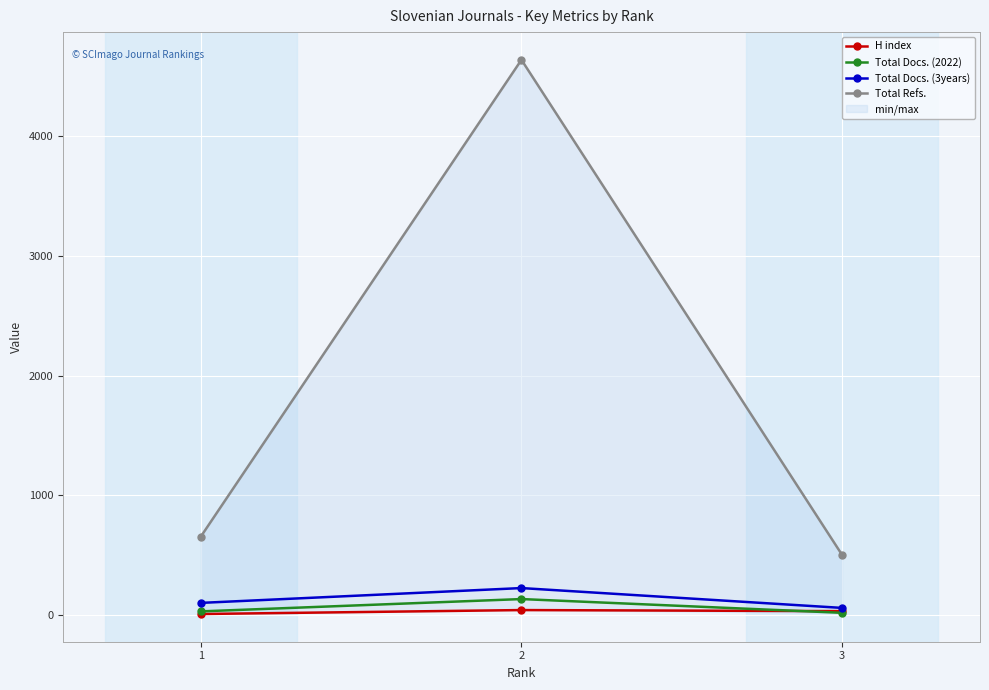

Which series changed the most between 2 and 3?

Total Refs.